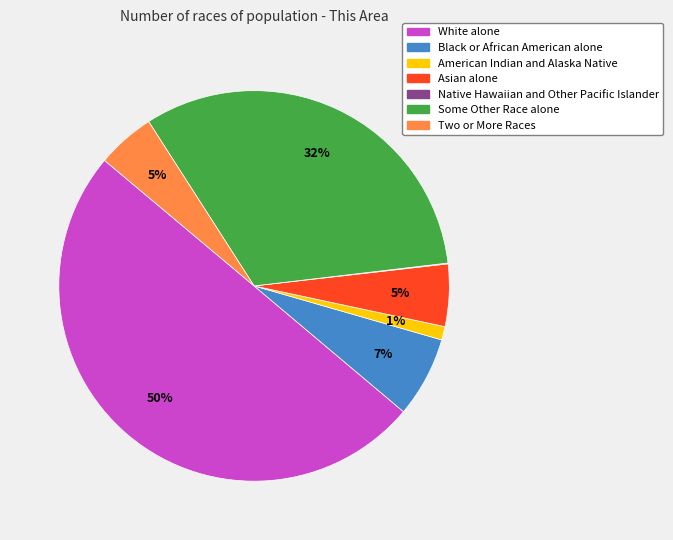

What is the largest slice in the pie chart?

White alone